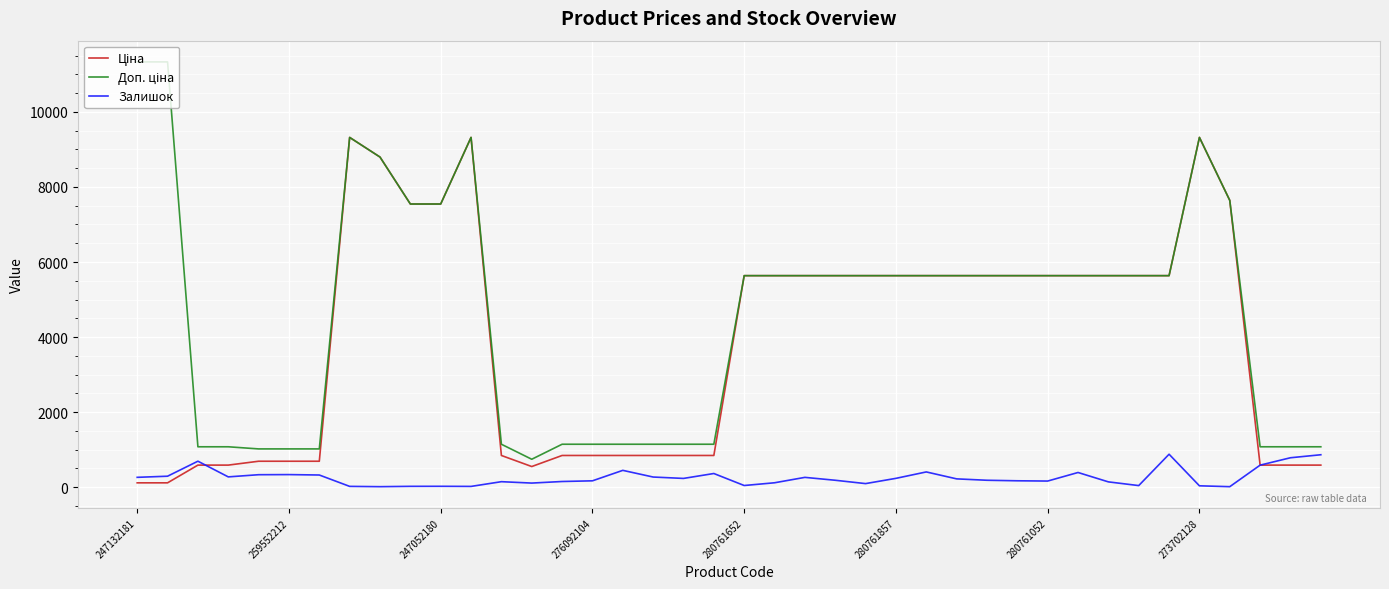

How many lines are shown in the chart?

3